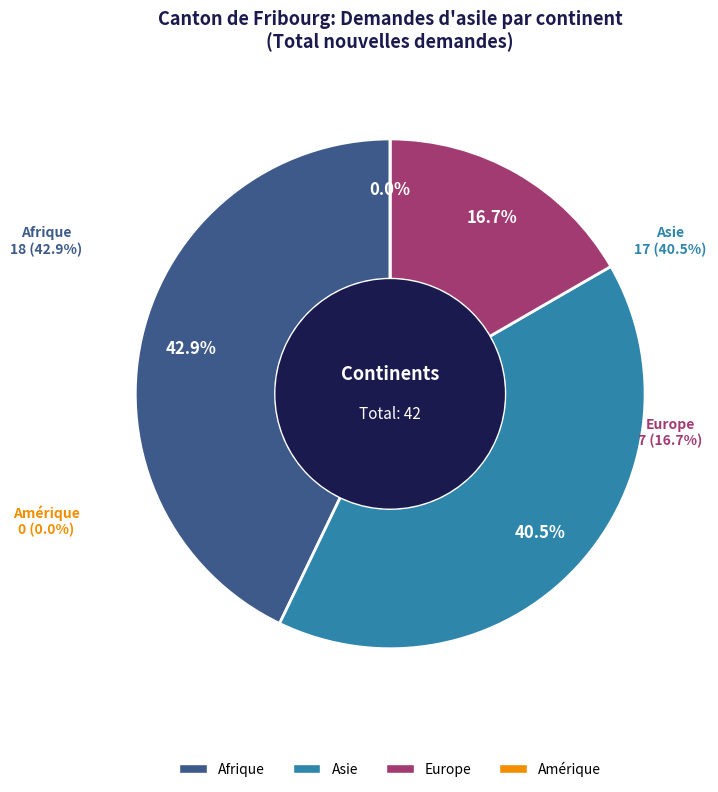

What is the smallest slice in the pie chart?

Amérique